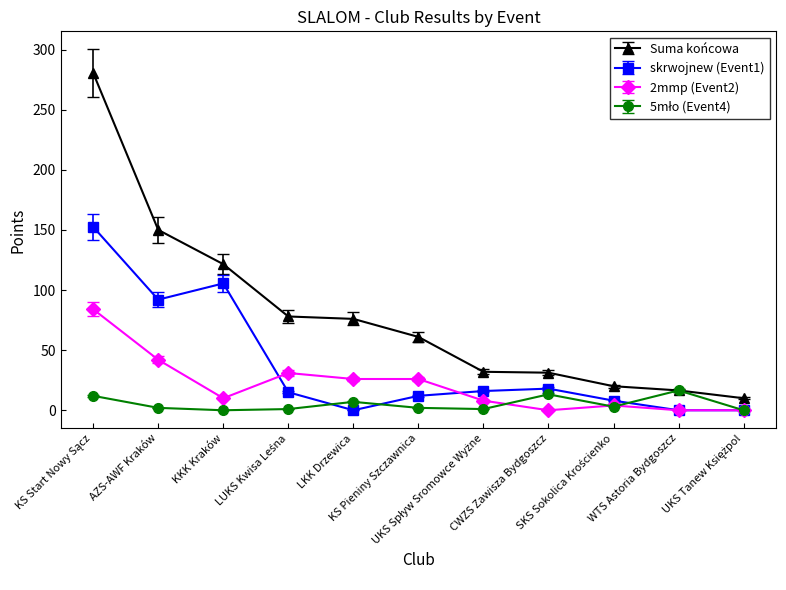

Which series has the largest range (max minus min)?

Suma końcowa